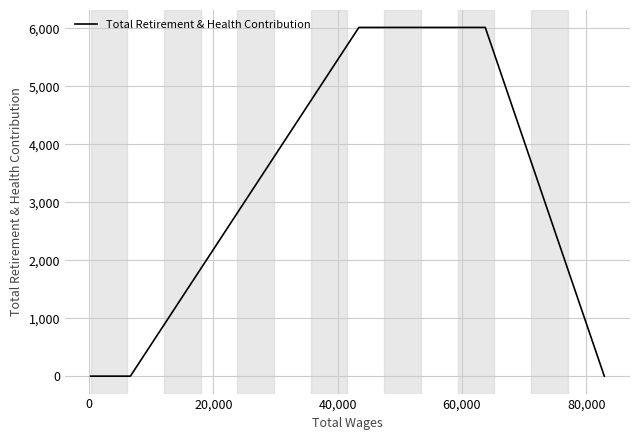

What is the maximum value shown in the chart?

6015.8